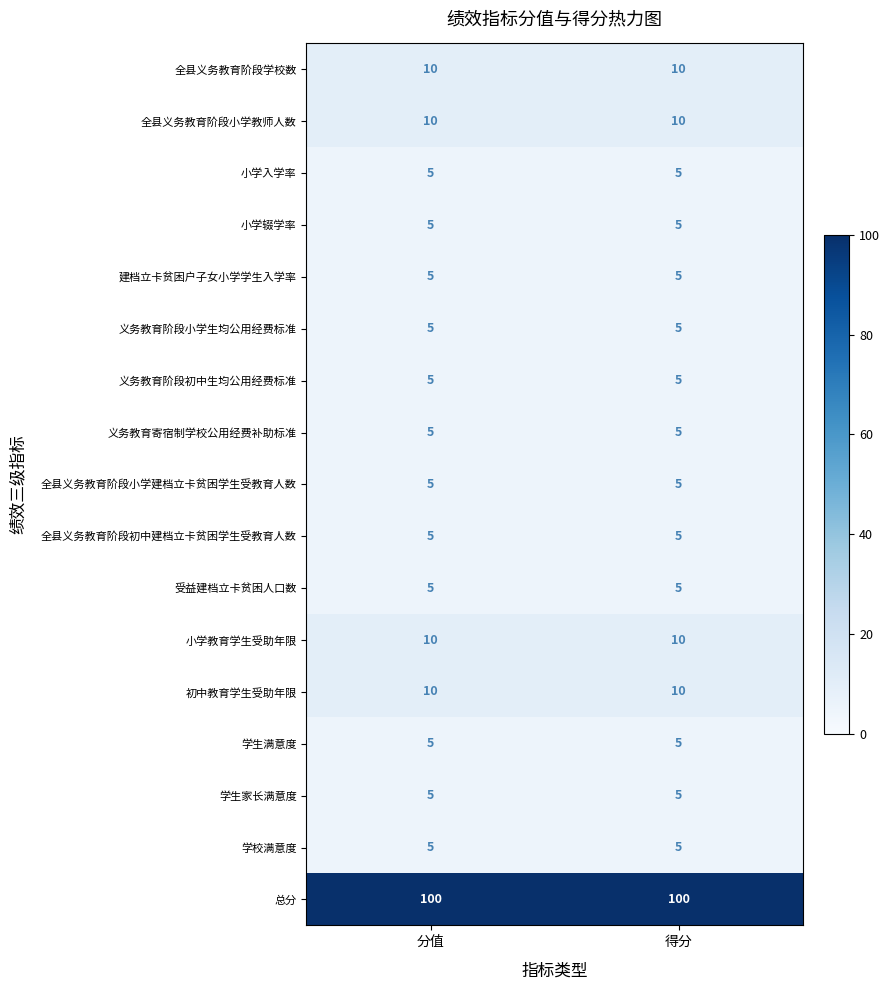

What is the minimum value for 总分?

100